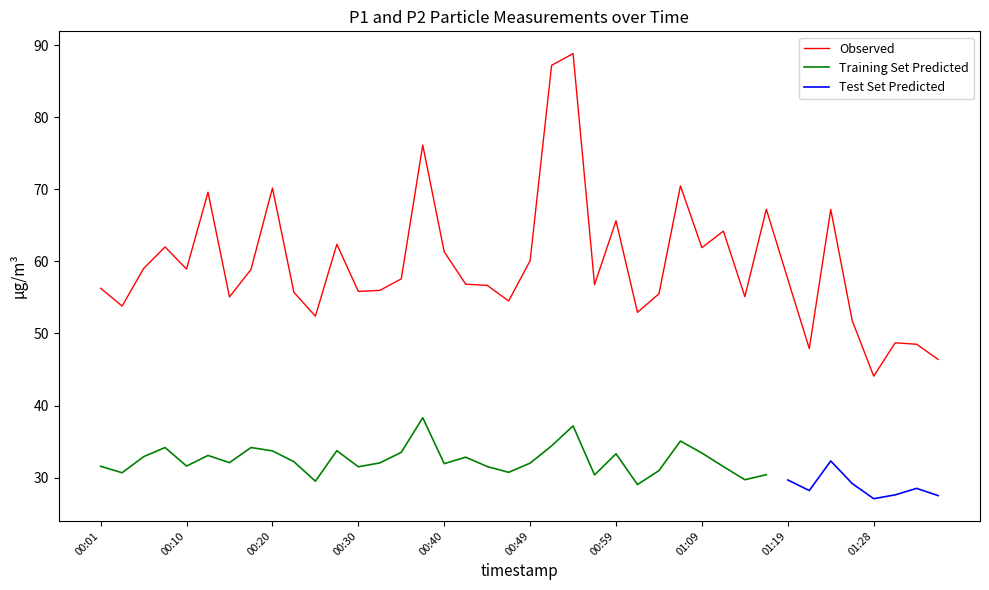

Where is the first local minimum?

00:03